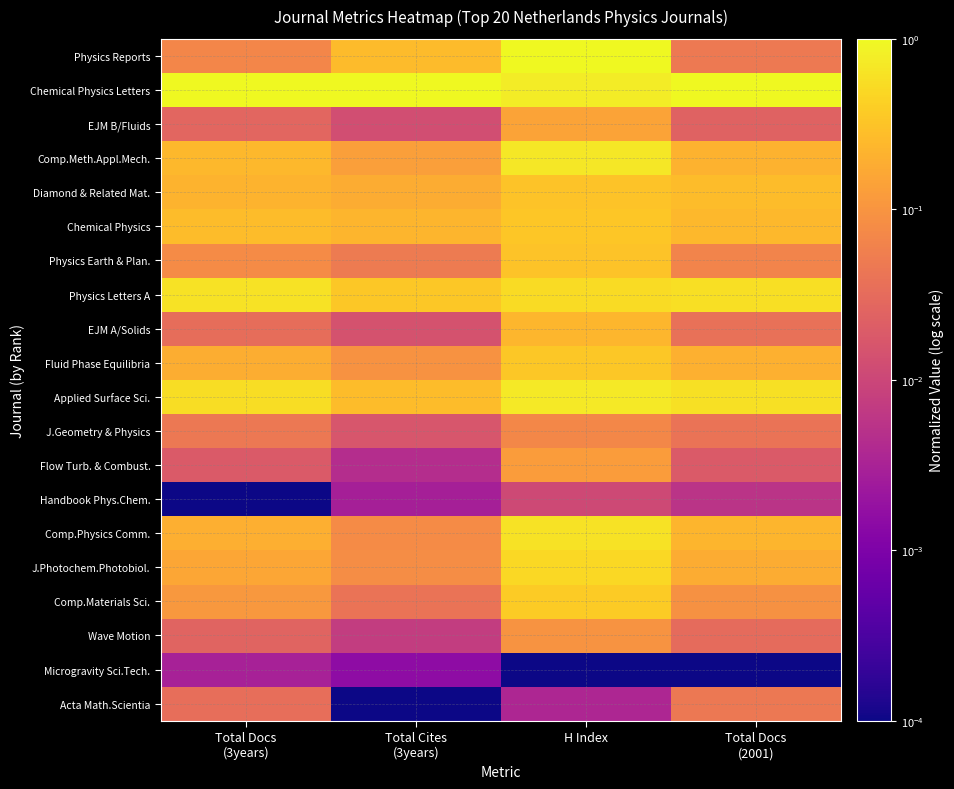

Reading left to right, list all the values displayed in this chart.

Physics Reports: Total Docs
(3years)=0.1	Total Cites
(3years)=0.3	H Index=1.0	Total Docs
(2001)=0.0
Chemical Physics Letters: Total Docs
(3years)=1.0	Total Cites
(3years)=1.0	H Index=0.8	Total Docs
(2001)=1.0
EJM B/Fluids: Total Docs
(3years)=0.0	Total Cites
(3years)=0.0	H Index=0.1	Total Docs
(2001)=0.0
Comp.Meth.Appl.Mech.: Total Docs
(3years)=0.2	Total Cites
(3years)=0.1	H Index=0.7	Total Docs
(2001)=0.2
Diamond & Related Mat.: Total Docs
(3years)=0.2	Total Cites
(3years)=0.2	H Index=0.3	Total Docs
(2001)=0.3
Chemical Physics: Total Docs
(3years)=0.3	Total Cites
(3years)=0.2	H Index=0.3	Total Docs
(2001)=0.2
Physics Earth & Plan.: Total Docs
(3years)=0.1	Total Cites
(3years)=0.0	H Index=0.3	Total Docs
(2001)=0.1
Physics Letters A: Total Docs
(3years)=0.6	Total Cites
(3years)=0.3	H Index=0.5	Total Docs
(2001)=0.6
EJM A/Solids: Total Docs
(3years)=0.0	Total Cites
(3years)=0.0	H Index=0.2	Total Docs
(2001)=0.0
Fluid Phase Equilibria: Total Docs
(3years)=0.2	Total Cites
(3years)=0.1	H Index=0.4	Total Docs
(2001)=0.2
Applied Surface Sci.: Total Docs
(3years)=0.6	Total Cites
(3years)=0.3	H Index=0.7	Total Docs
(2001)=0.6
J.Geometry & Physics: Total Docs
(3years)=0.0	Total Cites
(3years)=0.0	H Index=0.1	Total Docs
(2001)=0.0
Flow Turb. & Combust.: Total Docs
(3years)=0.0	Total Cites
(3years)=0.0	H Index=0.1	Total Docs
(2001)=0.0
Handbook Phys.Chem.: Total Docs
(3years)=0.0	Total Cites
(3years)=0.0	H Index=0.0	Total Docs
(2001)=0.0
Comp.Physics Comm.: Total Docs
(3years)=0.2	Total Cites
(3years)=0.1	H Index=0.6	Total Docs
(2001)=0.2
J.Photochem.Photobiol.: Total Docs
(3years)=0.2	Total Cites
(3years)=0.1	H Index=0.5	Total Docs
(2001)=0.2
Comp.Materials Sci.: Total Docs
(3years)=0.1	Total Cites
(3years)=0.0	H Index=0.4	Total Docs
(2001)=0.1
Wave Motion: Total Docs
(3years)=0.0	Total Cites
(3years)=0.0	H Index=0.1	Total Docs
(2001)=0.0
Microgravity Sci.Tech.: Total Docs
(3years)=0.0	Total Cites
(3years)=0.0	H Index=0.0	Total Docs
(2001)=0.0
Acta Math.Scientia: Total Docs
(3years)=0.0	Total Cites
(3years)=0.0	H Index=0.0	Total Docs
(2001)=0.0